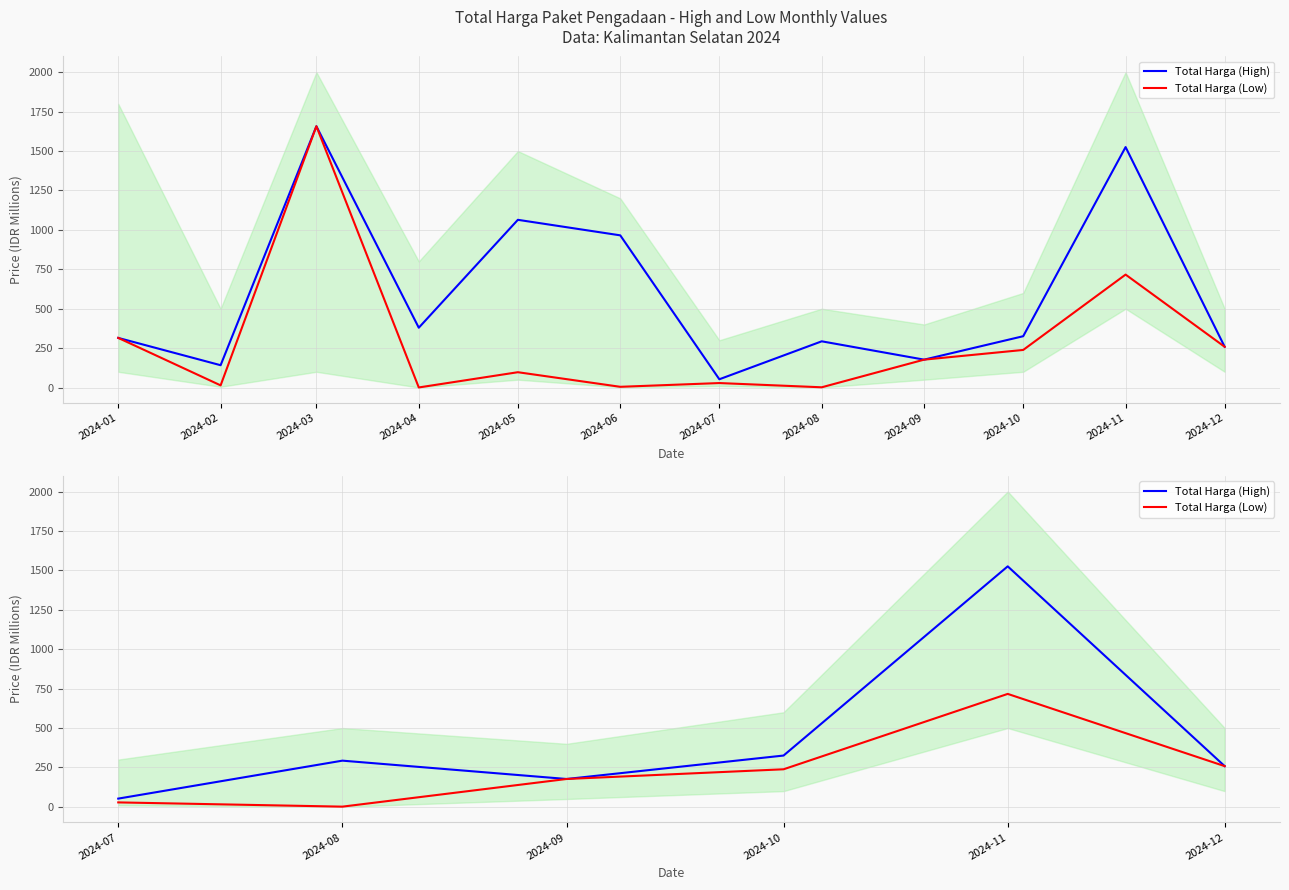

Which has a higher value, 2024-07 or 2024-11?

2024-11